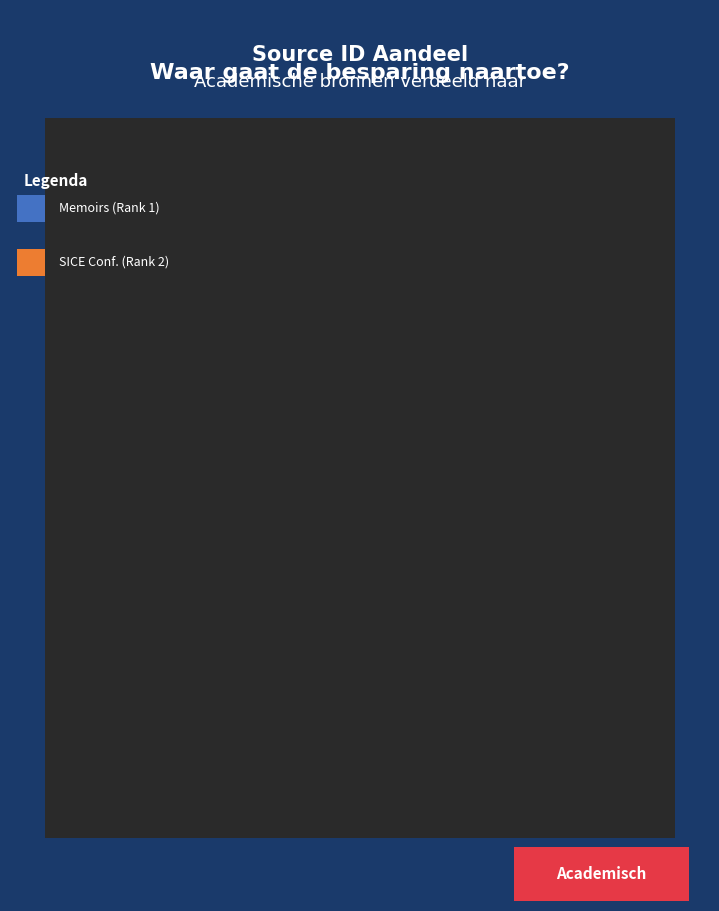

To the nearest percent, what is the difference between the largest and smallest slice percentages?

100%